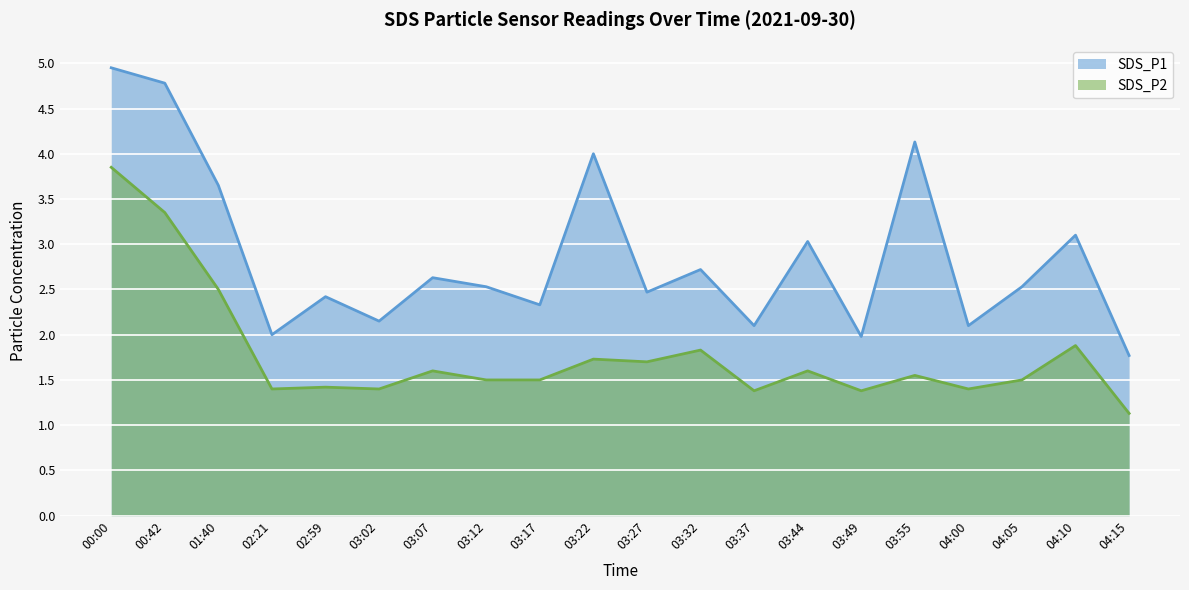

What is the total value across all series at 04:10?

5.0